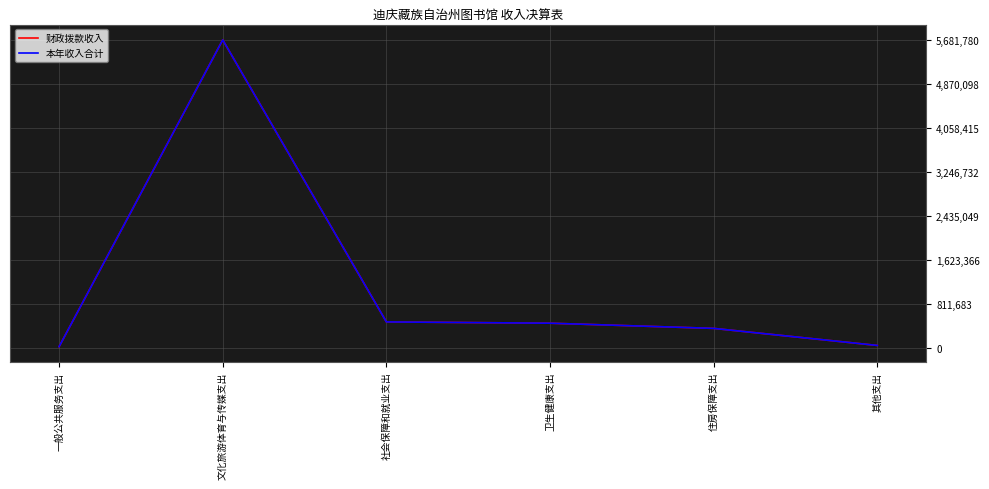

True or false: 财政拨款收入 and 本年收入合计 cross at least once.

False